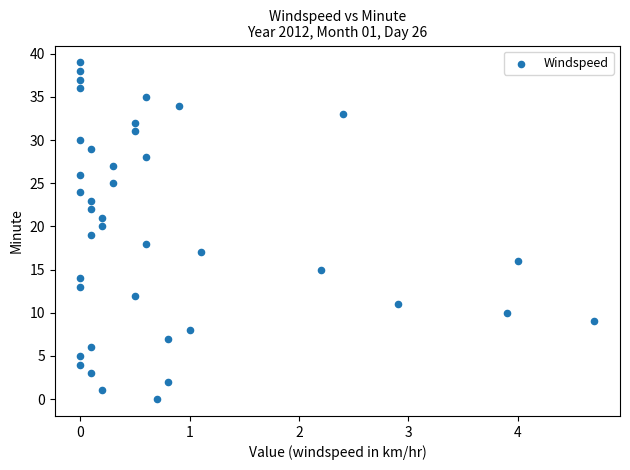

What is the range of Y values (max minus min)?

39